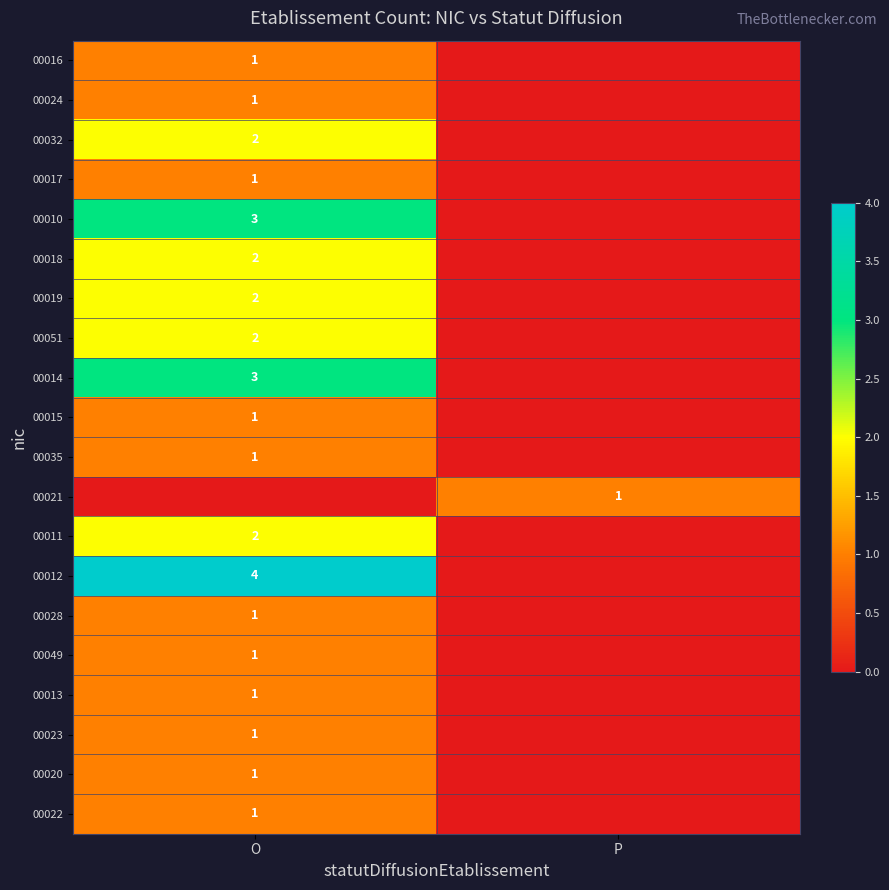

True or false: 00020 has a value of 1 at O.

True